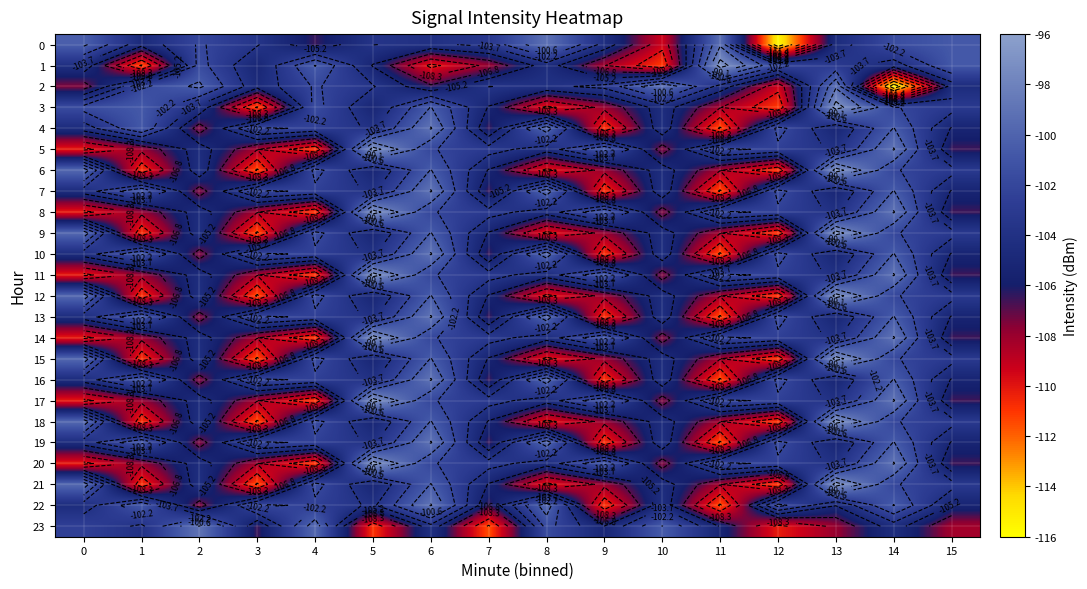

How many series are shown in this chart?

24